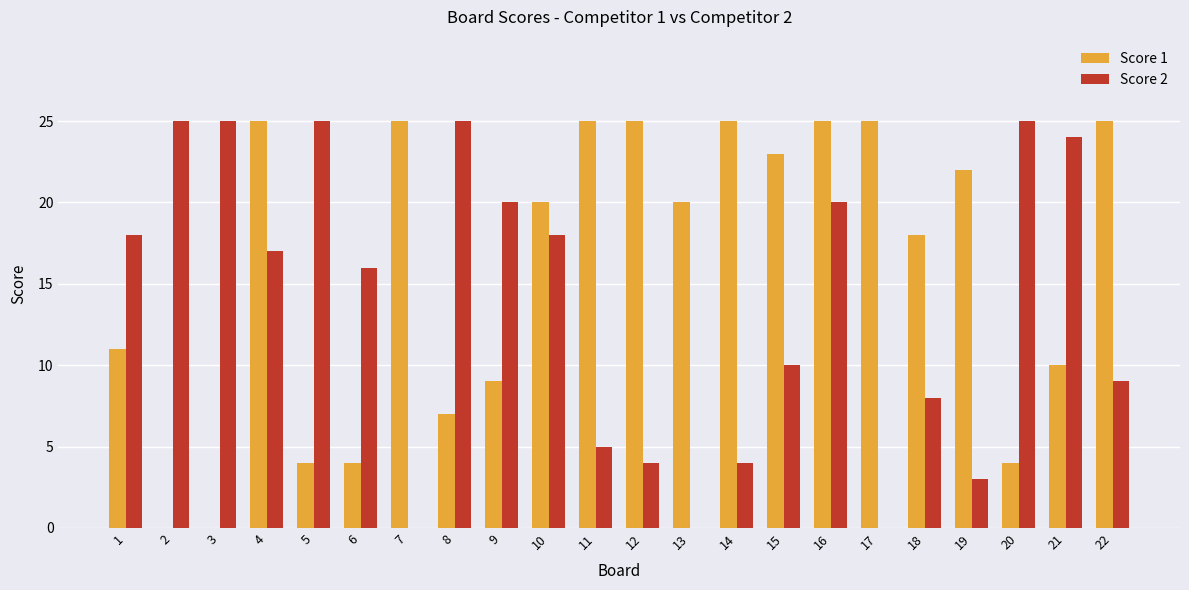

What is the average value of the Score 1 series?

16